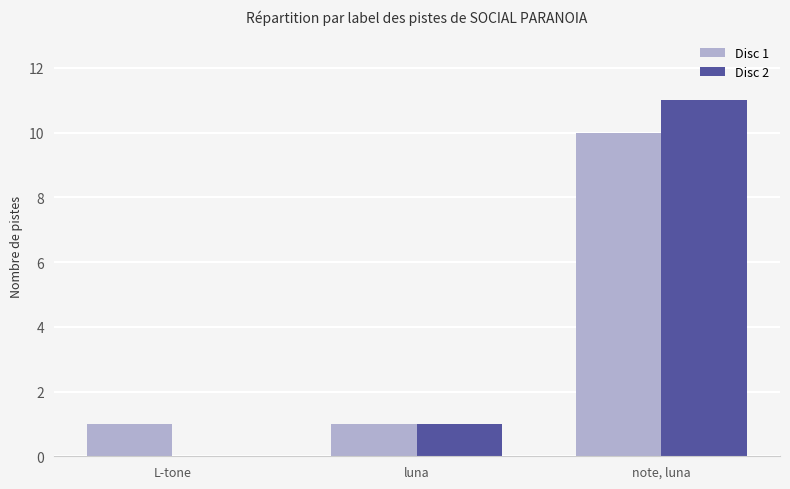

How many groups of bars are there?

3